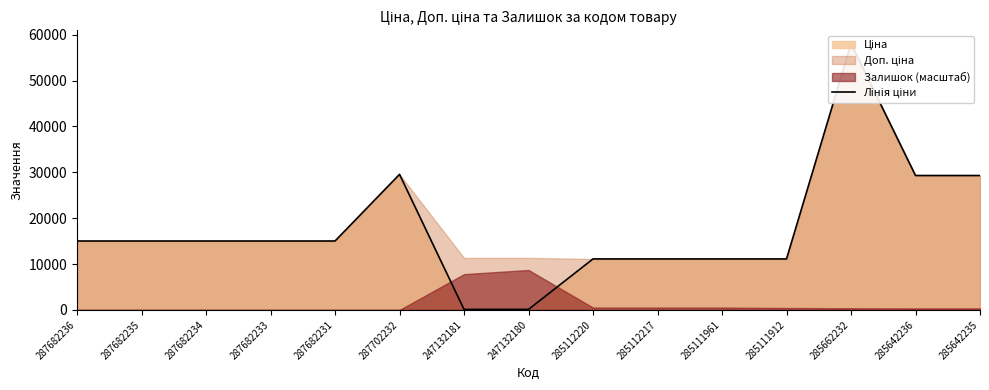

Reading right to left, transcribe all the data shown in this chart.

29294.9	29294.9	58037.0	11113.6	11113.6	11113.6	11113.6	113.3	113.3	29548.9	15019.2	15019.2	15019.2	15019.2	15019.2